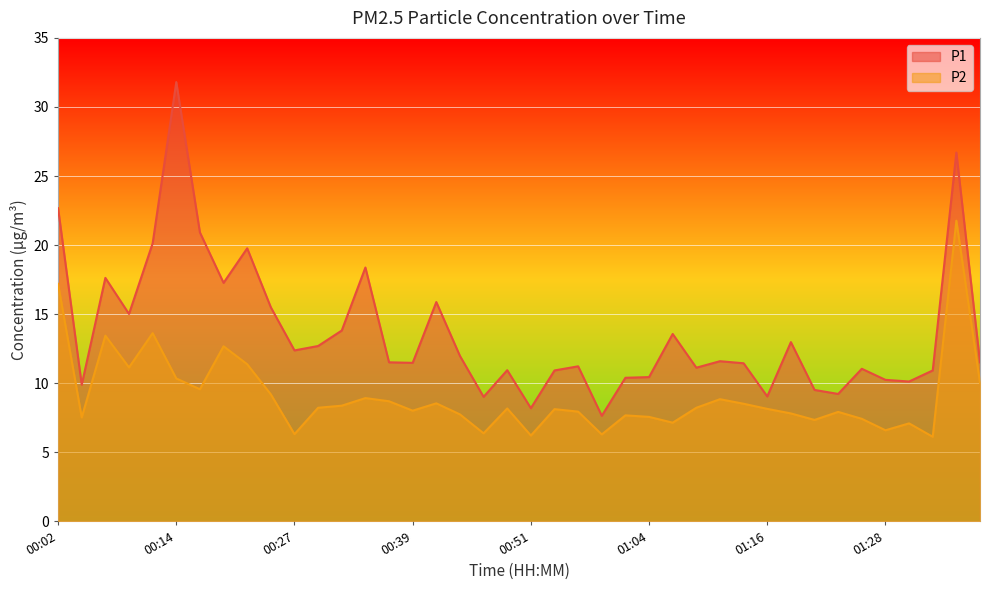

Reading left to right, extract all data points from this chart.

P1: 22.7	9.9	17.6	15.0	20.1	31.8	20.9	17.3	19.8	15.5	12.4	12.7	13.8	18.4	11.5	11.5	15.9	12.0	9.0	10.9	8.2	10.9	11.2	7.7	10.4	10.4	13.6	11.1	11.6	11.4	9.1	13.0	9.5	9.2	11.1	10.2	10.1	10.9	26.7	11.5
P2: 17.2	7.5	13.4	11.2	13.6	10.3	9.6	12.7	11.4	9.2	6.3	8.2	8.4	8.9	8.7	8.0	8.6	7.8	6.4	8.2	6.2	8.1	8.0	6.3	7.7	7.6	7.2	8.2	8.8	8.5	8.2	7.8	7.3	7.9	7.4	6.6	7.1	6.1	21.8	10.0